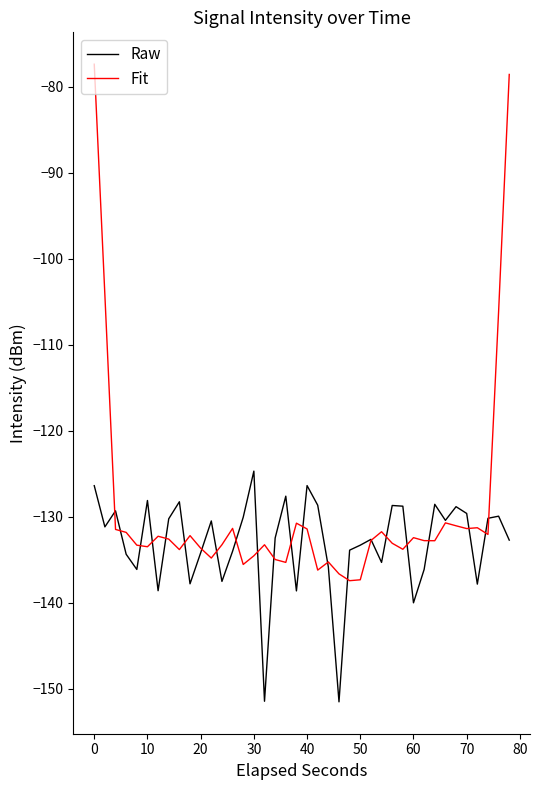

Rank the series by their average value, from highest to lowest.

Fit, Raw